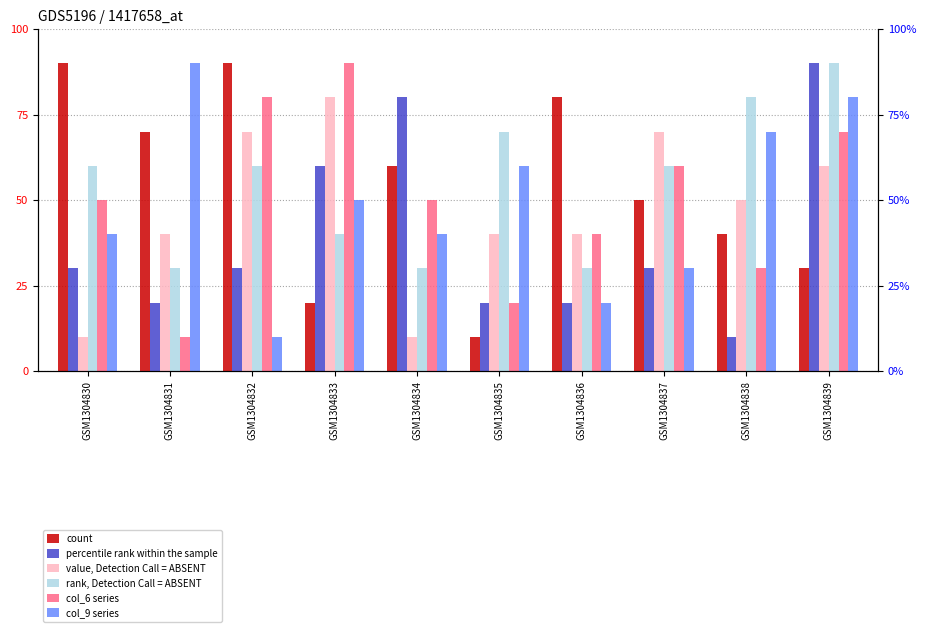

Reading left to right, list all the values displayed in this chart.

count: 90	70	90	20	60	10	80	50	40	30
percentile rank within the sample: 30	20	30	60	80	20	20	30	10	90
value, Detection Call = ABSENT: 10	40	70	80	10	40	40	70	50	60
rank, Detection Call = ABSENT: 60	30	60	40	30	70	30	60	80	90
col_6 series: 50	10	80	90	50	20	40	60	30	70
col_9 series: 40	90	10	50	40	60	20	30	70	80